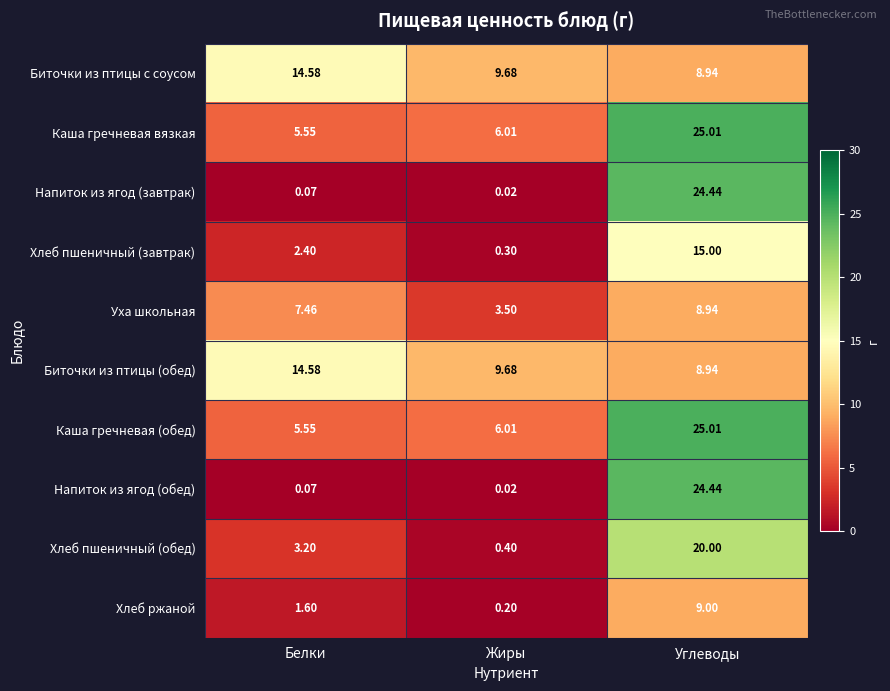

Which category has the lowest value across all series?

Жиры